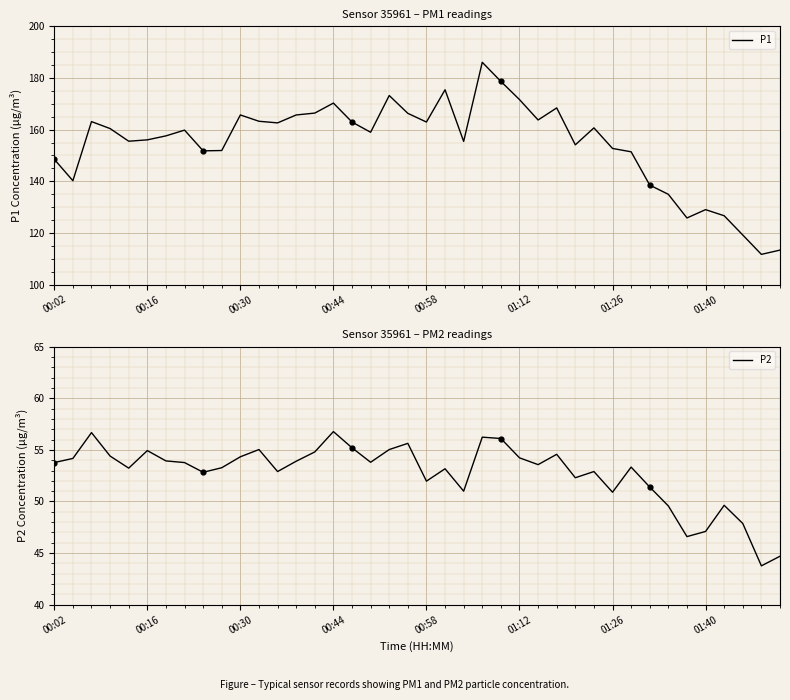

Which series reaches the minimum Y coordinate?

P2